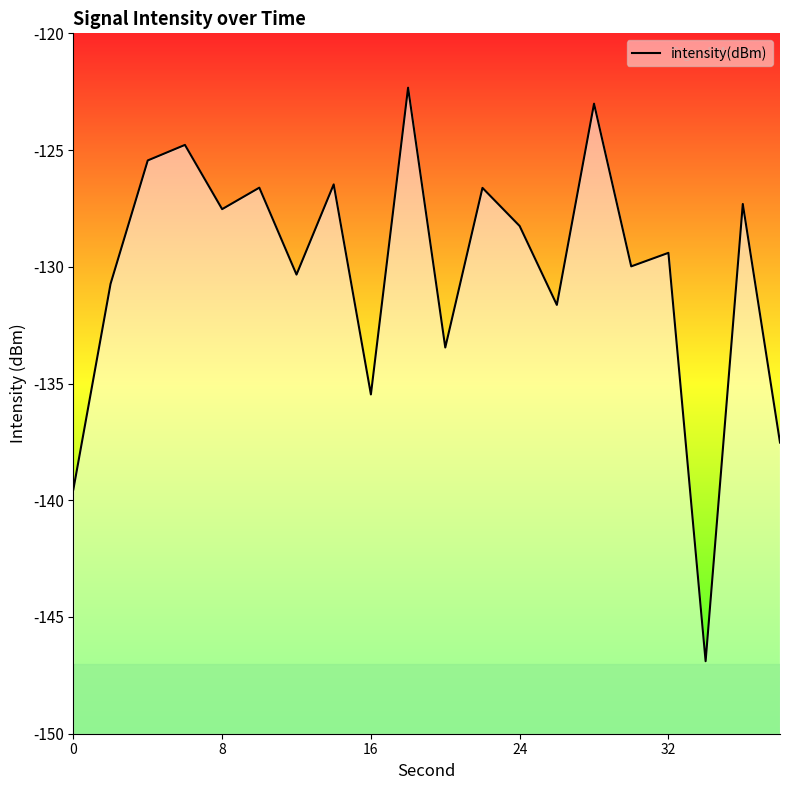

What is the difference between the maximum and minimum values?

24.6